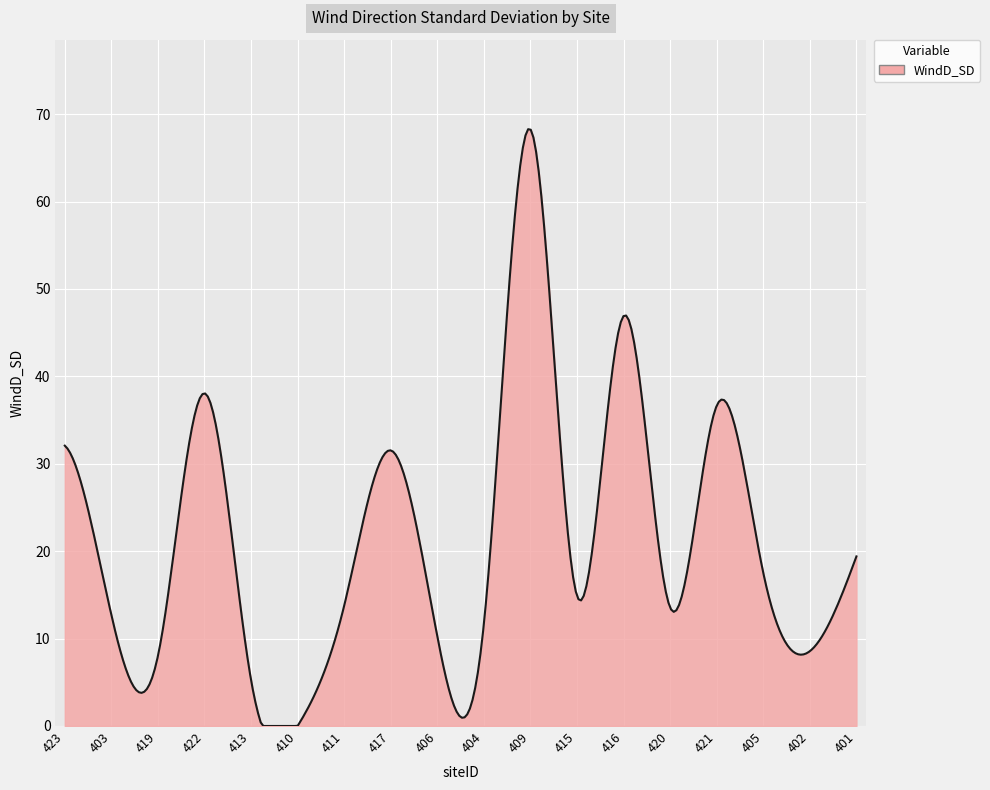

What is the difference between the maximum and minimum values?

68.3